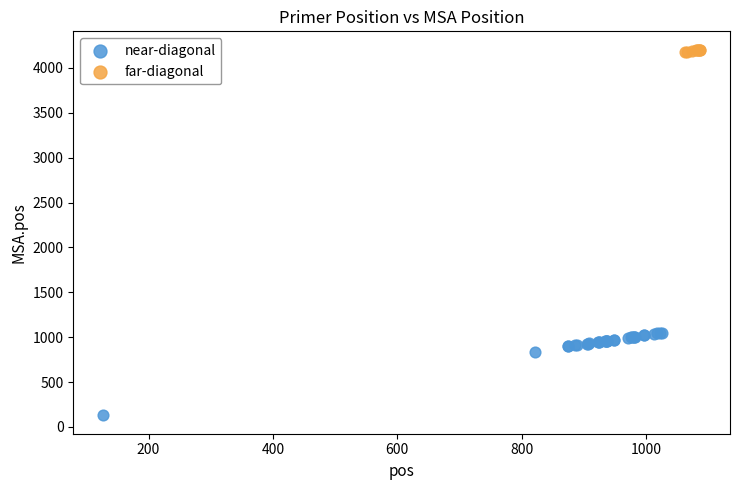

Which series has the largest Y range (max minus min)?

near-diagonal